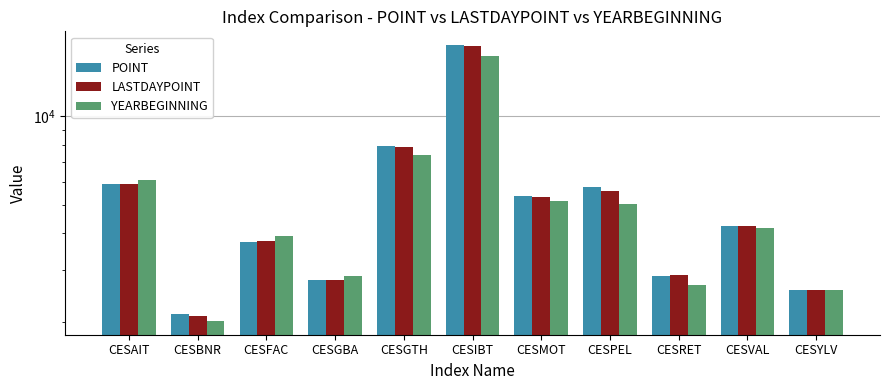

Which series has the widest spread of values?

POINT